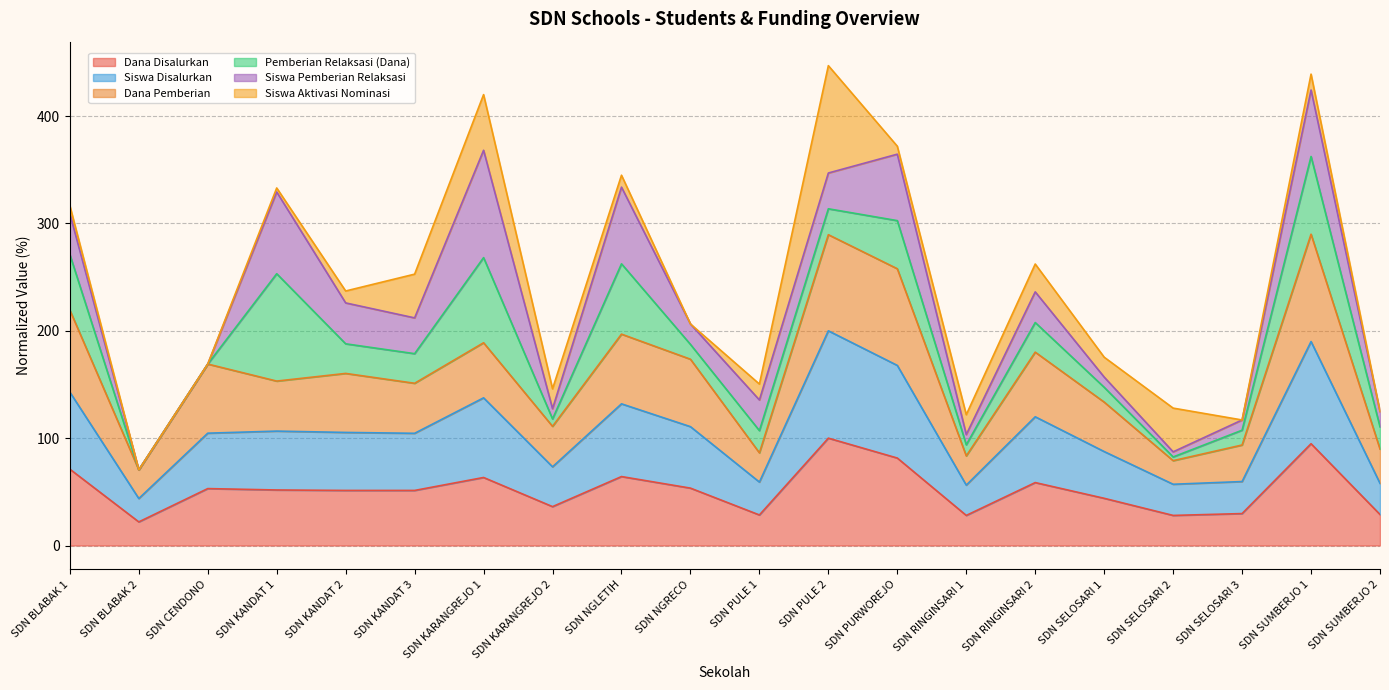

At which label does Dana Disalurkan first exceed 51?

SDN BLABAK 1